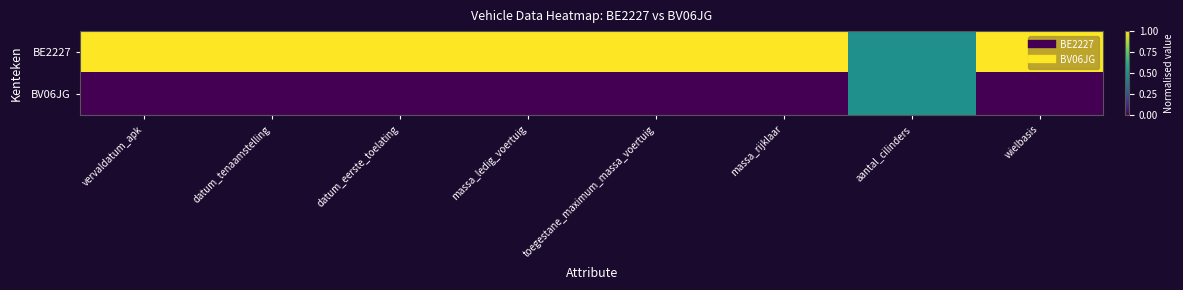

At massa_ledig_voertuig, list the series in order from largest to smallest.

BE2227, BV06JG